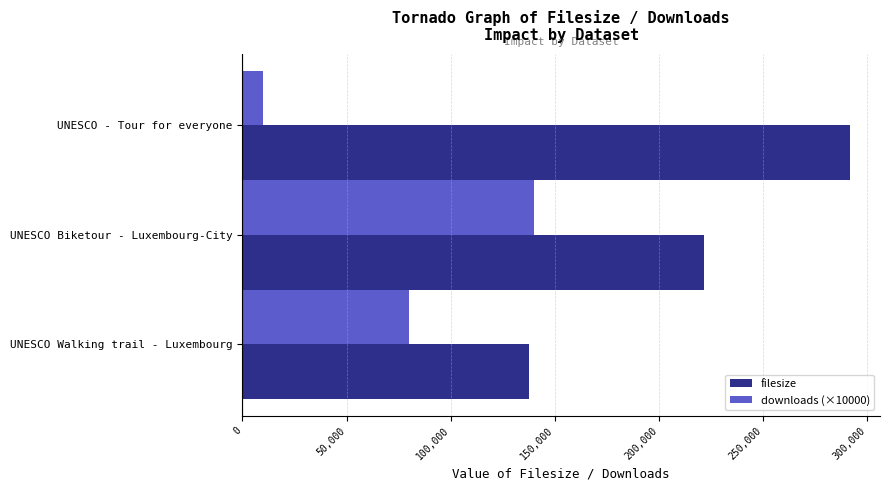

Which series has the largest range (max minus min)?

filesize